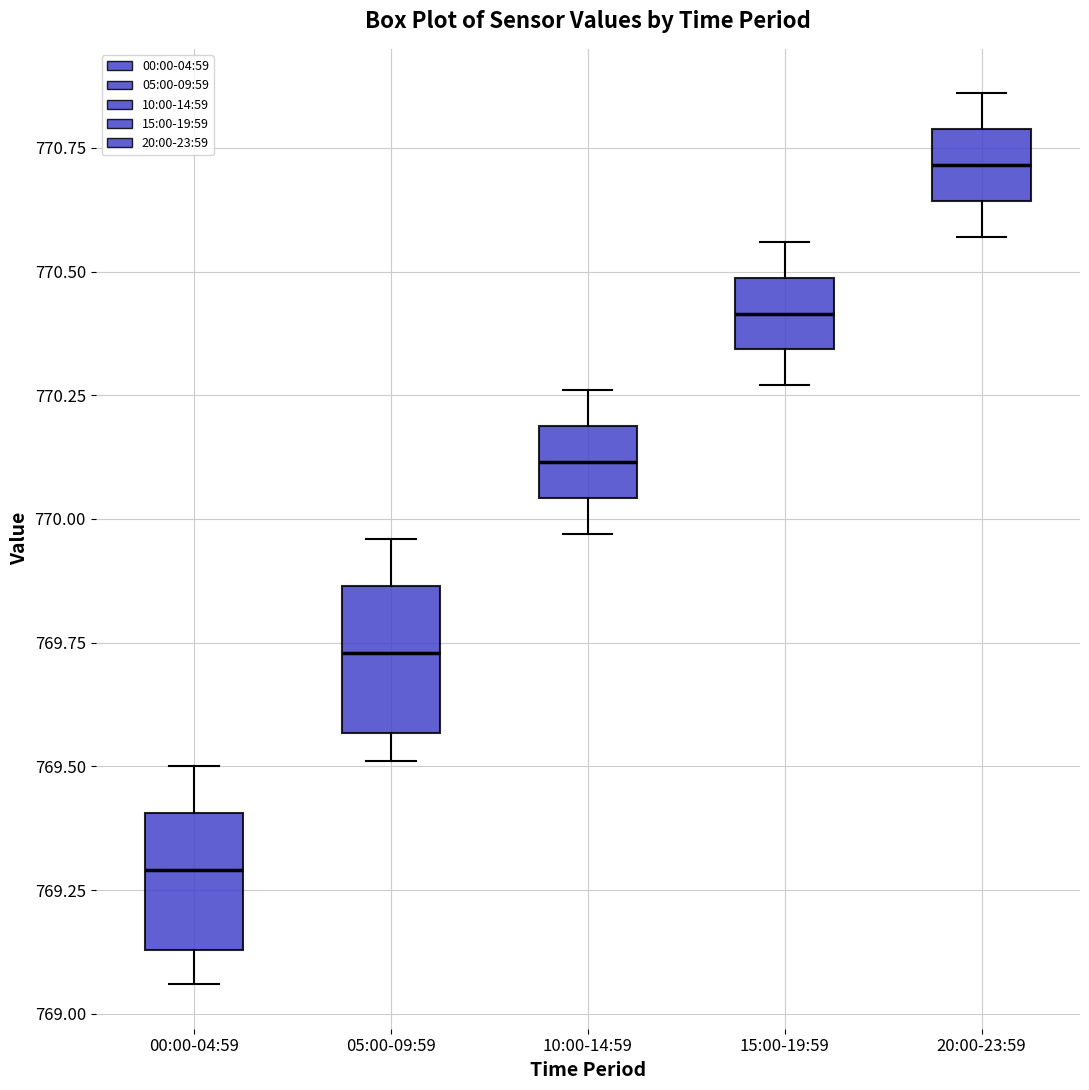

Reading left to right, transcribe this box plot: for each box, give where its median line is, the range the box spans, and where its two whiskers end, as read against the y-axis. The values are not printed on the chart, so give them approximately, as read against the axis.

00:00-04:59: median 769.30, box 769.15 to 769.40, whiskers 769.05 to 769.50
05:00-09:59: median 769.75, box 769.55 to 769.85, whiskers 769.50 to 769.95
10:00-14:59: median 770.10, box 770.05 to 770.20, whiskers 769.95 to 770.25
15:00-19:59: median 770.40, box 770.35 to 770.50, whiskers 770.25 to 770.55
20:00-23:59: median 770.70, box 770.65 to 770.80, whiskers 770.55 to 770.85